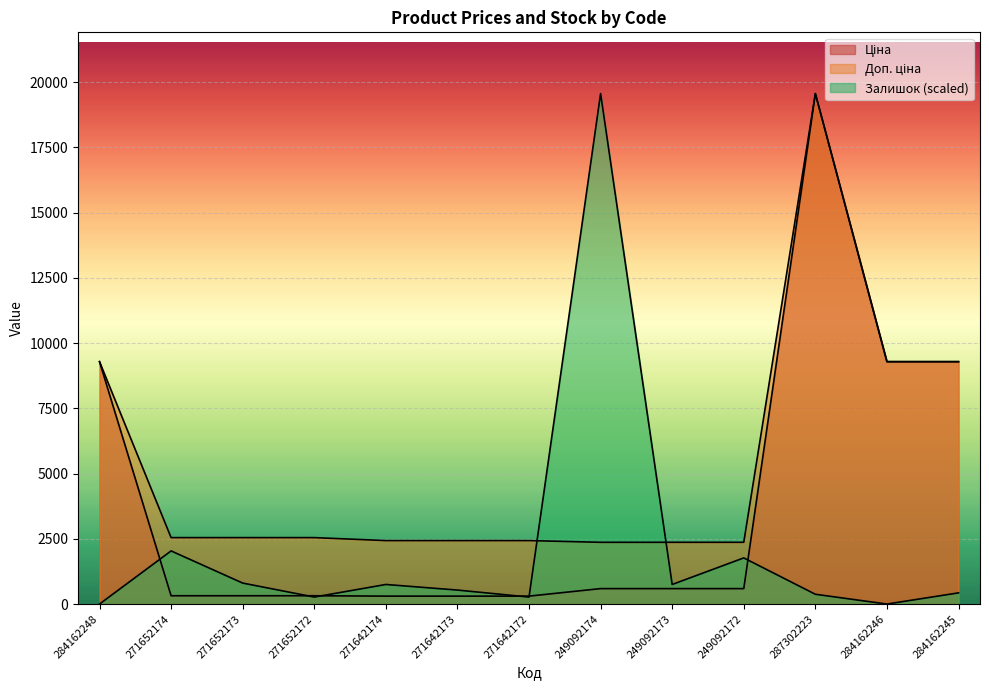

How many lines are shown in the chart?

3